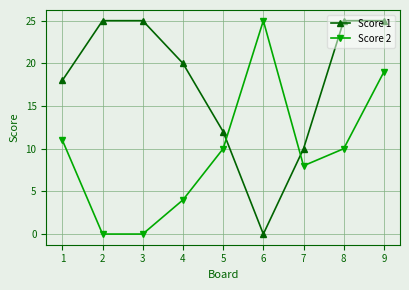

True or false: Score 2 has more than 0 points higher than both neighbors.

True